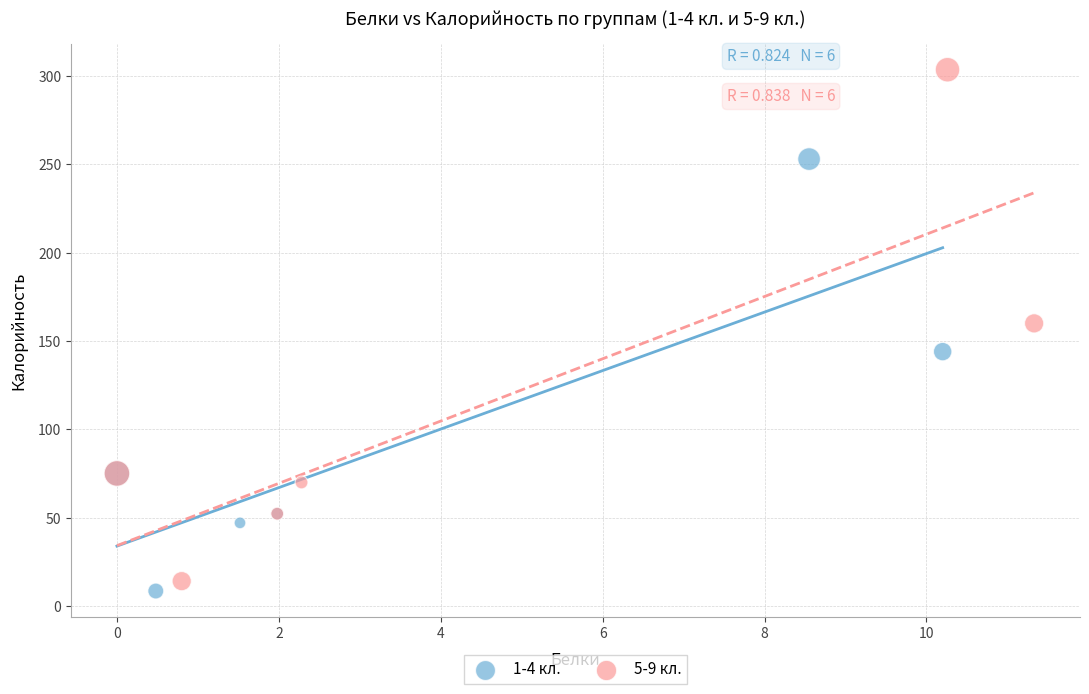

Which series reaches the maximum Y coordinate?

5-9 кл.